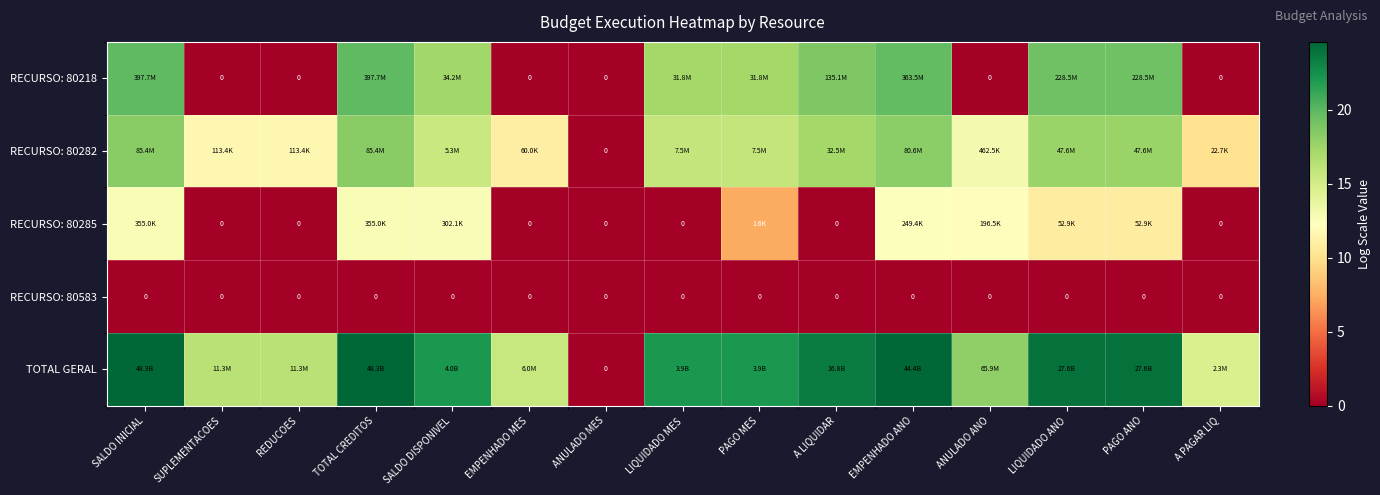

The value of RECURSO: 80285 at EMPENHADO MES is -5.9. True or false?

False